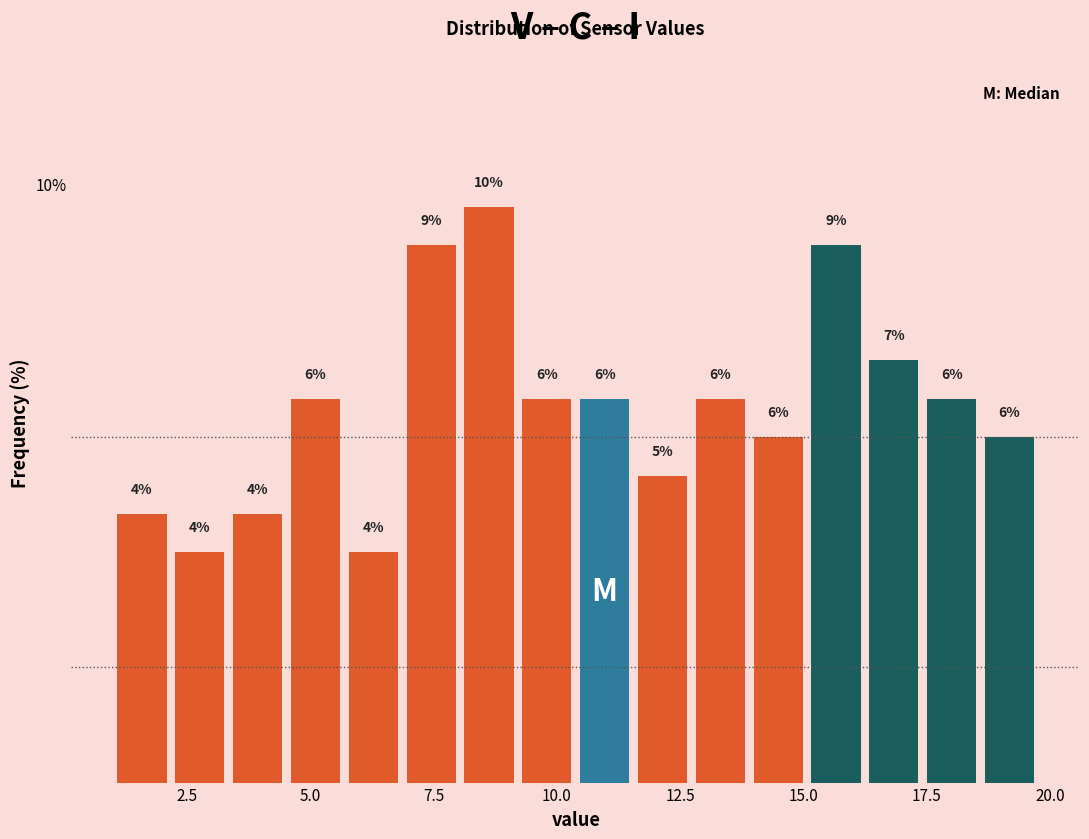

Read against the x-axis, roughly where is the centre of the tallest bar?

8.5